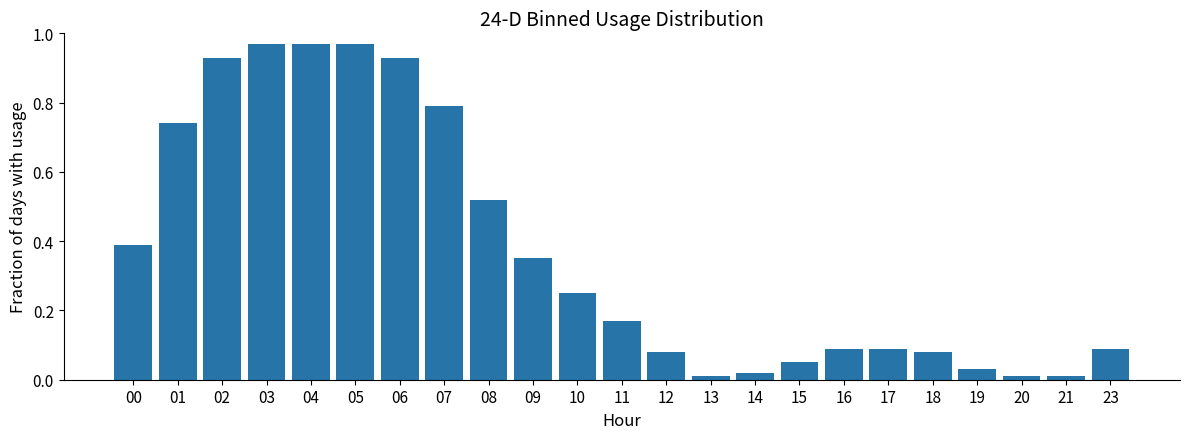

What is the change in value from 09 to 18?

-0.3